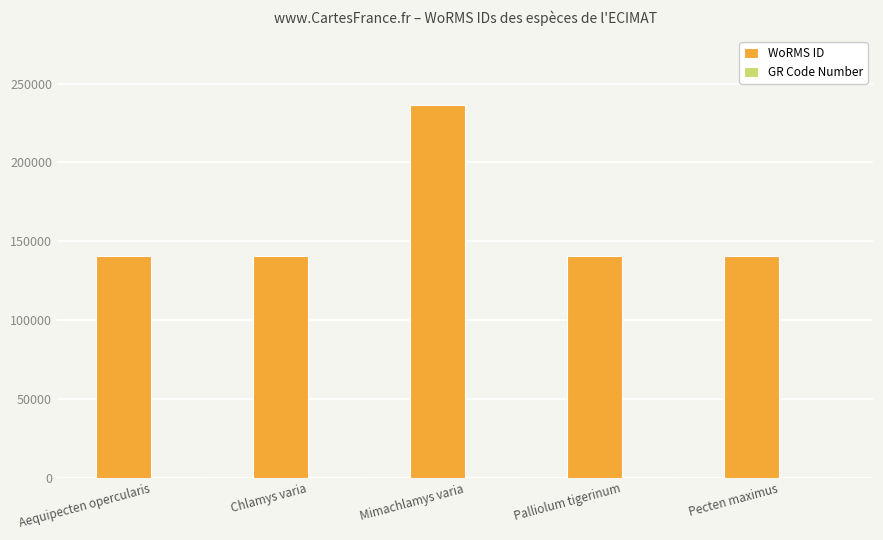

What is the sum of all WoRMS ID values?

799524